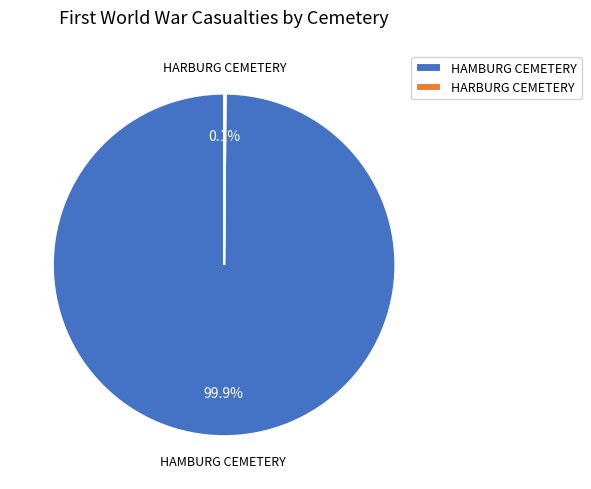

Which slice is the largest?

HAMBURG CEMETERY